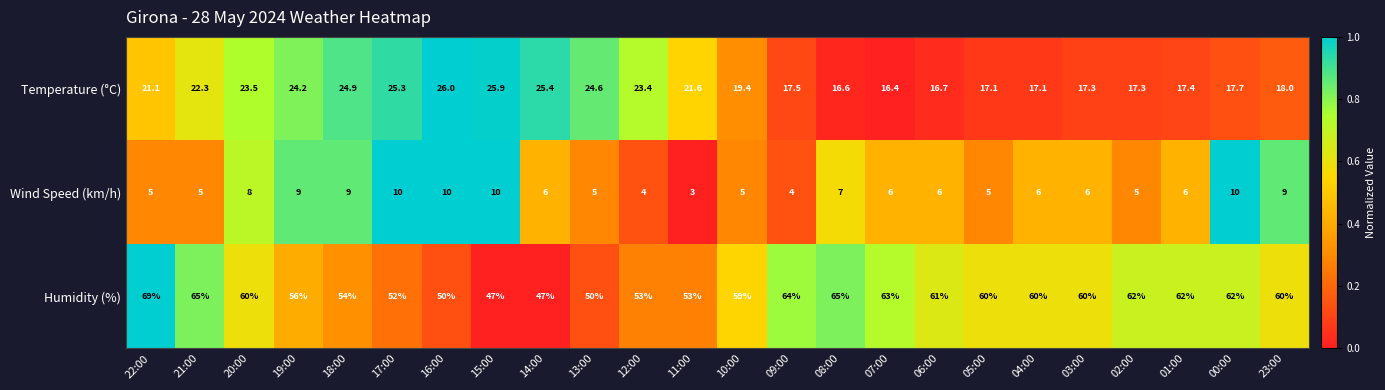

Which series has the largest total across all categories?

Humidity (%)